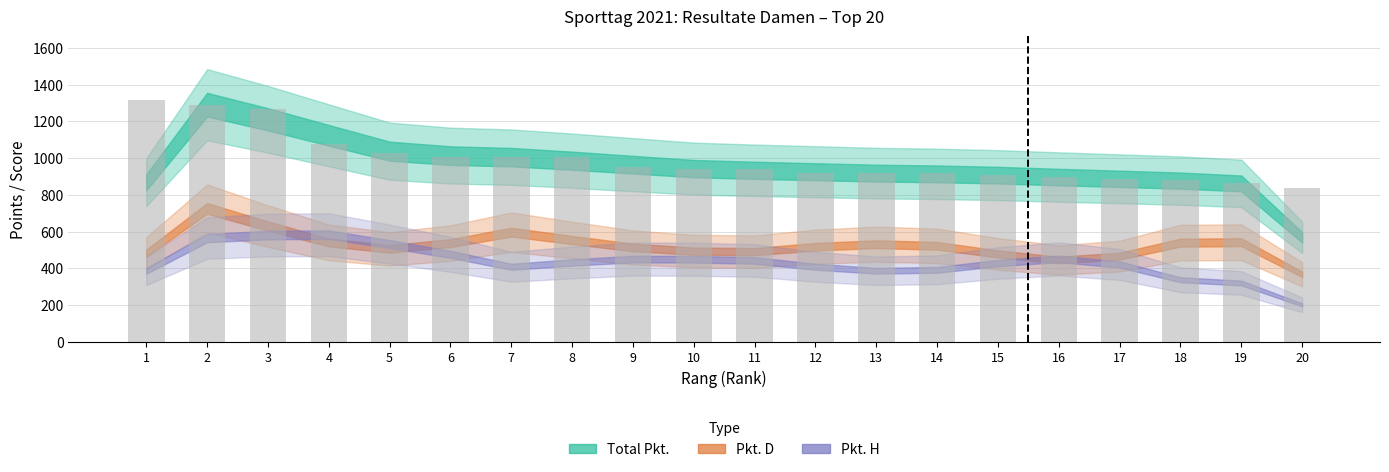

What is the change in value from 3 to 16?

-371